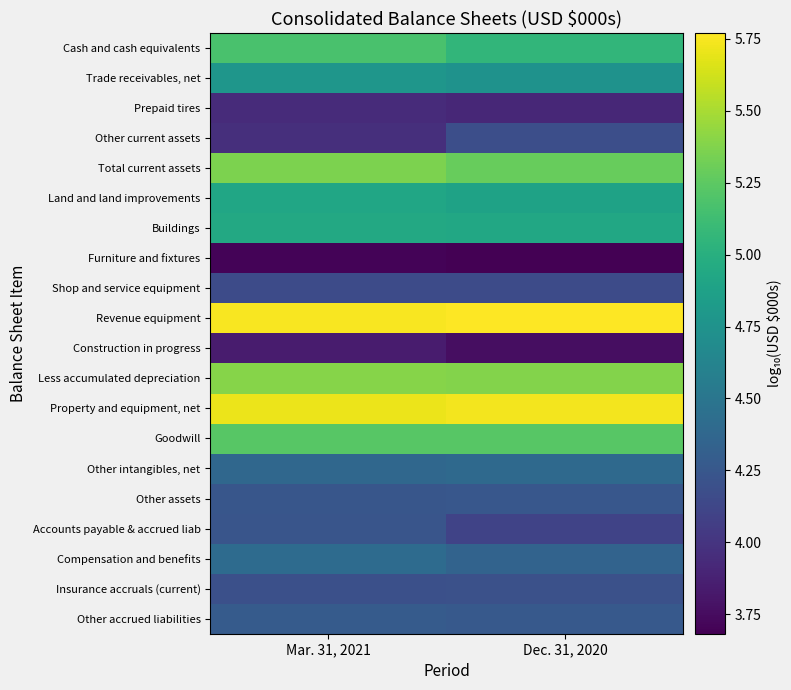

What is the difference between the highest and lowest values at Mar. 31, 2021?

2.0